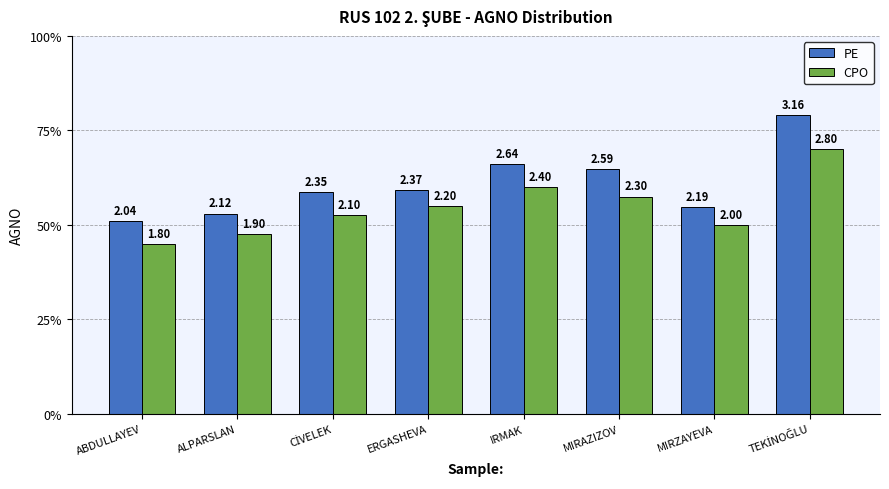

What are all the series names shown in the legend?

PE, CPO